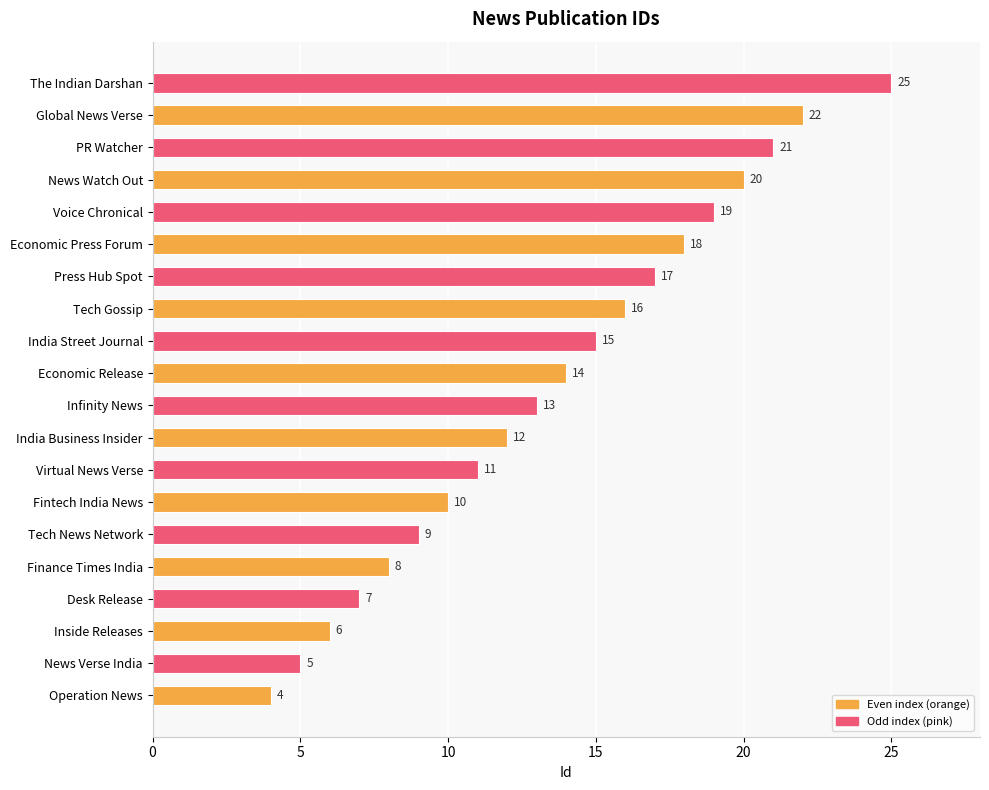

List the labels in order of value, largest first.

The Indian Darshan, Global News Verse, PR Watcher, News Watch Out, Voice Chronical, Economic Press Forum, Press Hub Spot, Tech Gossip, India Street Journal, Economic Release, Infinity News, India Business Insider, Virtual News Verse, Fintech India News, Tech News Network, Finance Times India, Desk Release, Inside Releases, News Verse India, Operation News